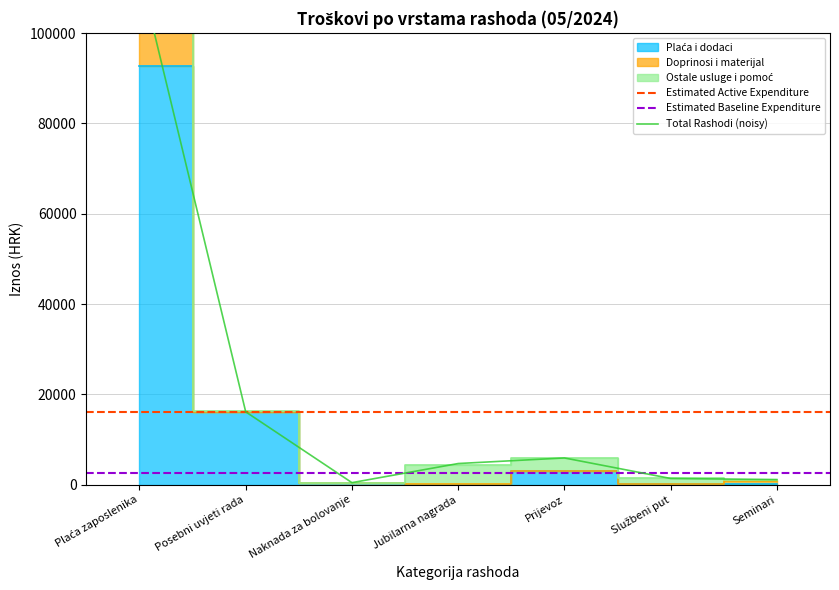

At which label does Plaća i dodaci first exceed 441?

Plaća zaposlenika